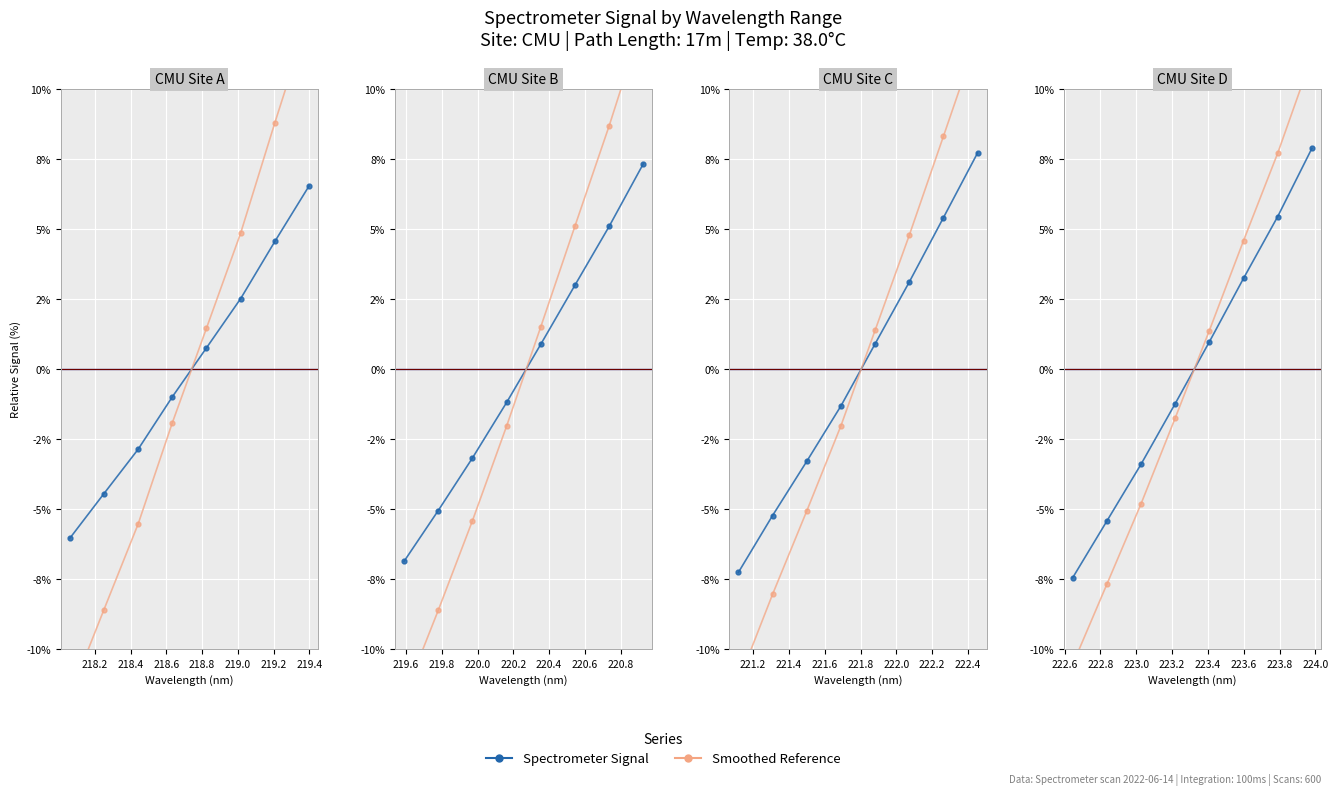

List the series in order of their overall mean, highest first.

Spectrometer Signal, Smoothed Reference